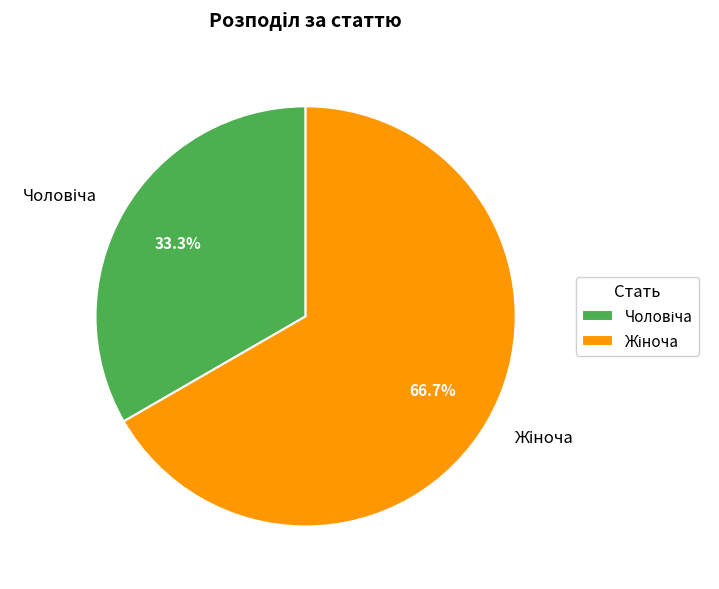

Does any single category account for the majority?

Yes